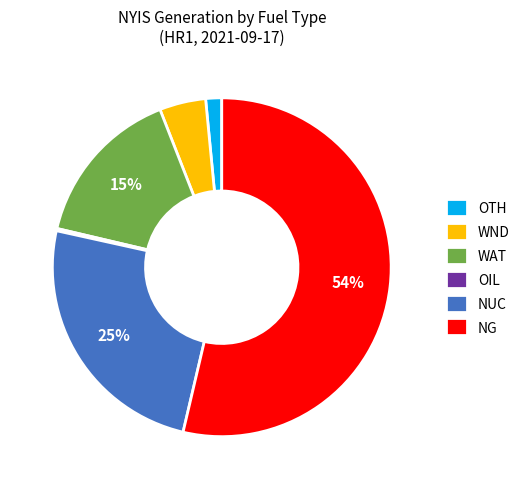

To the nearest percent, what portion does WND represent?

4%